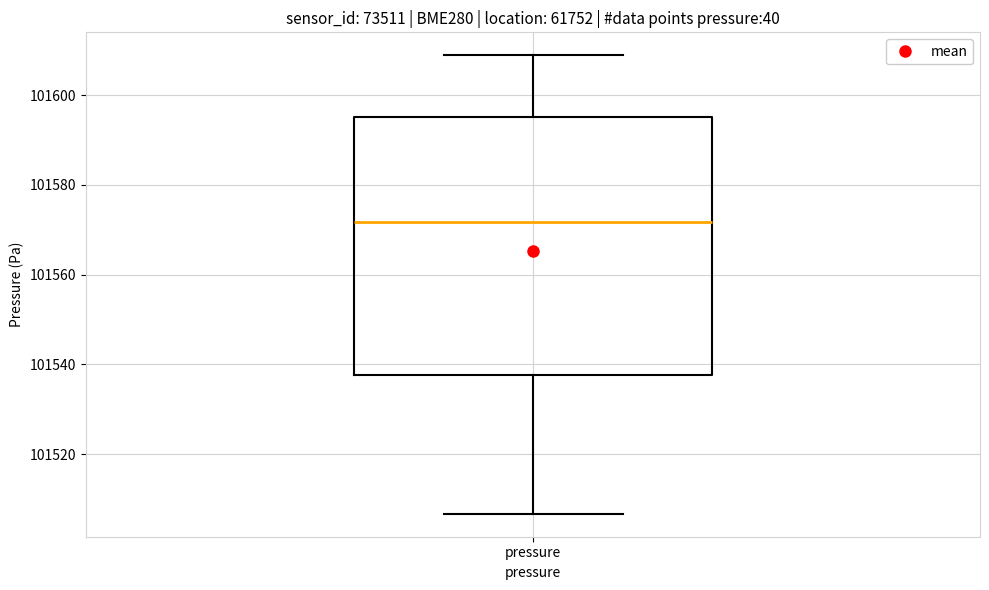

Read this box plot against the y-axis: the position of the median line, the range covered by the box, and the ends of both whiskers. The values are not printed on the chart, so give them approximately, as read against the axis.

median 101572, box 101538 to 101596, whiskers 101506 to 101608